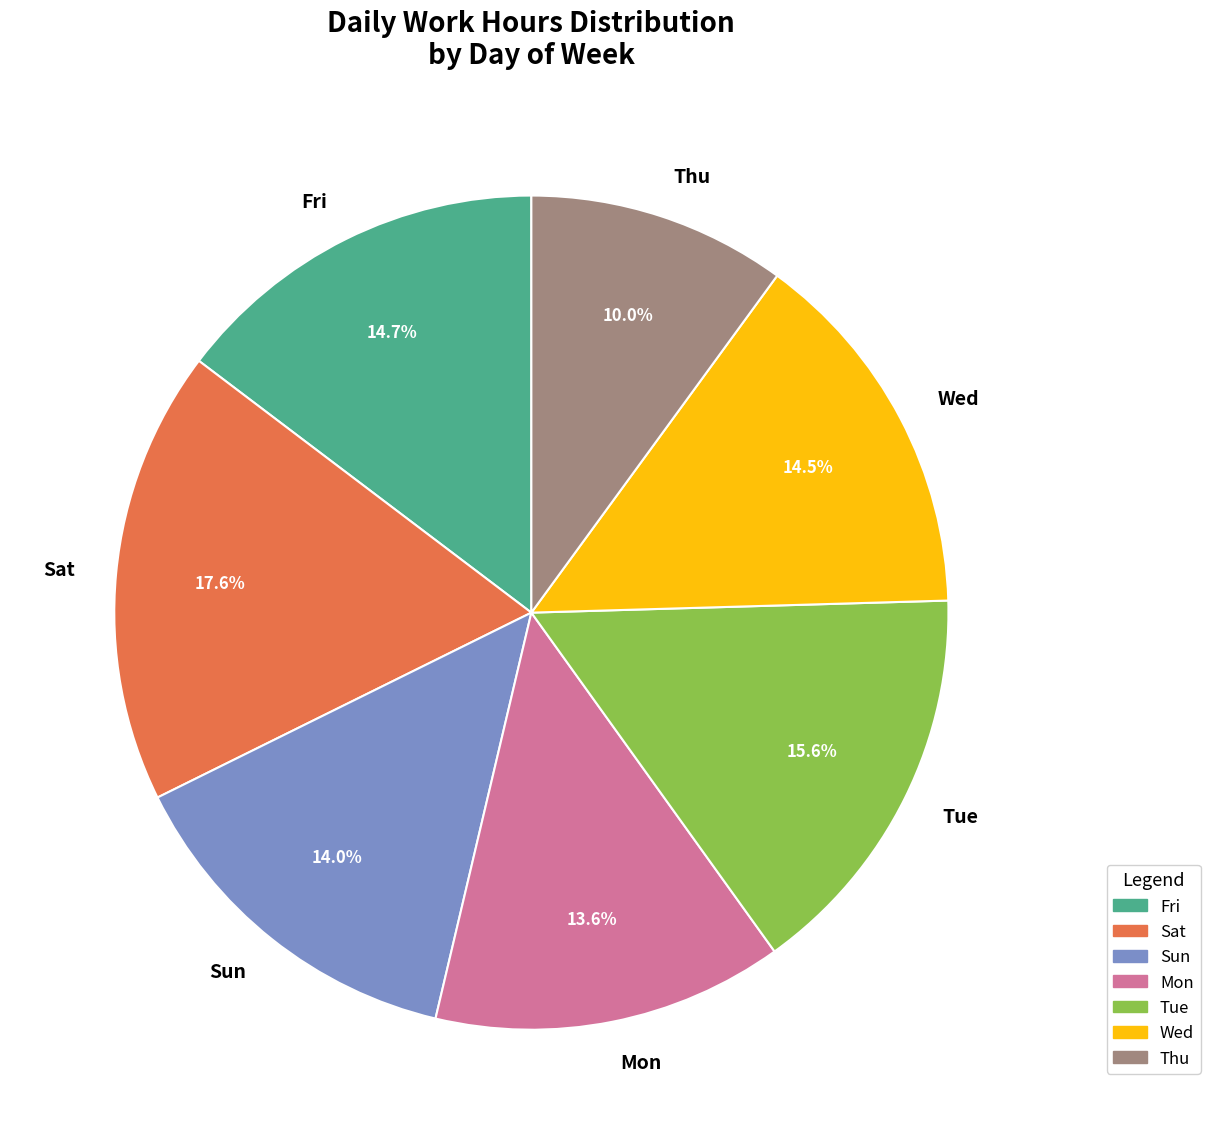

To the nearest percent, what is the difference between the largest and smallest slice percentages?

8%